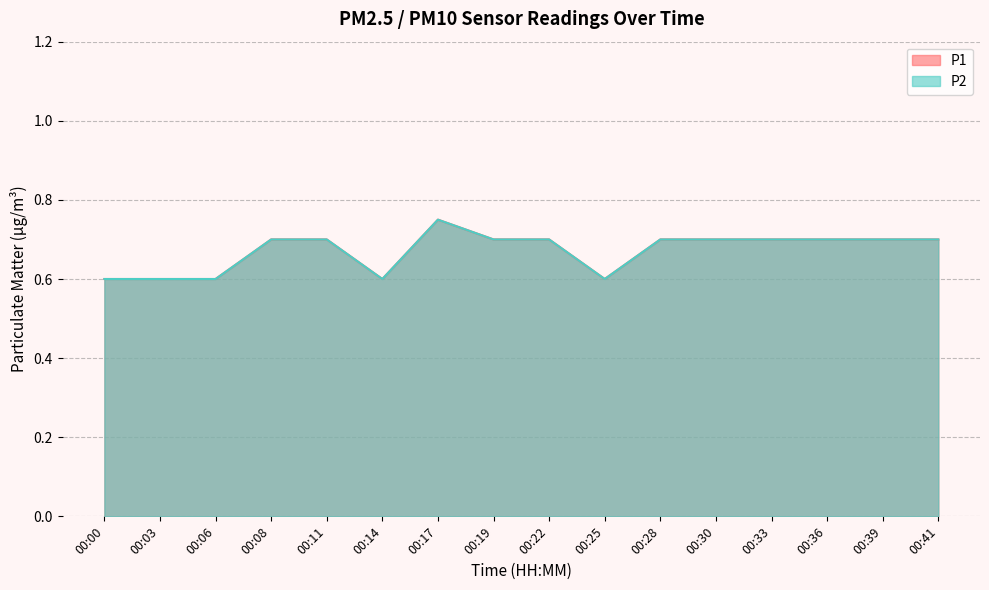

True or false: P1 and P2 cross at least once.

False